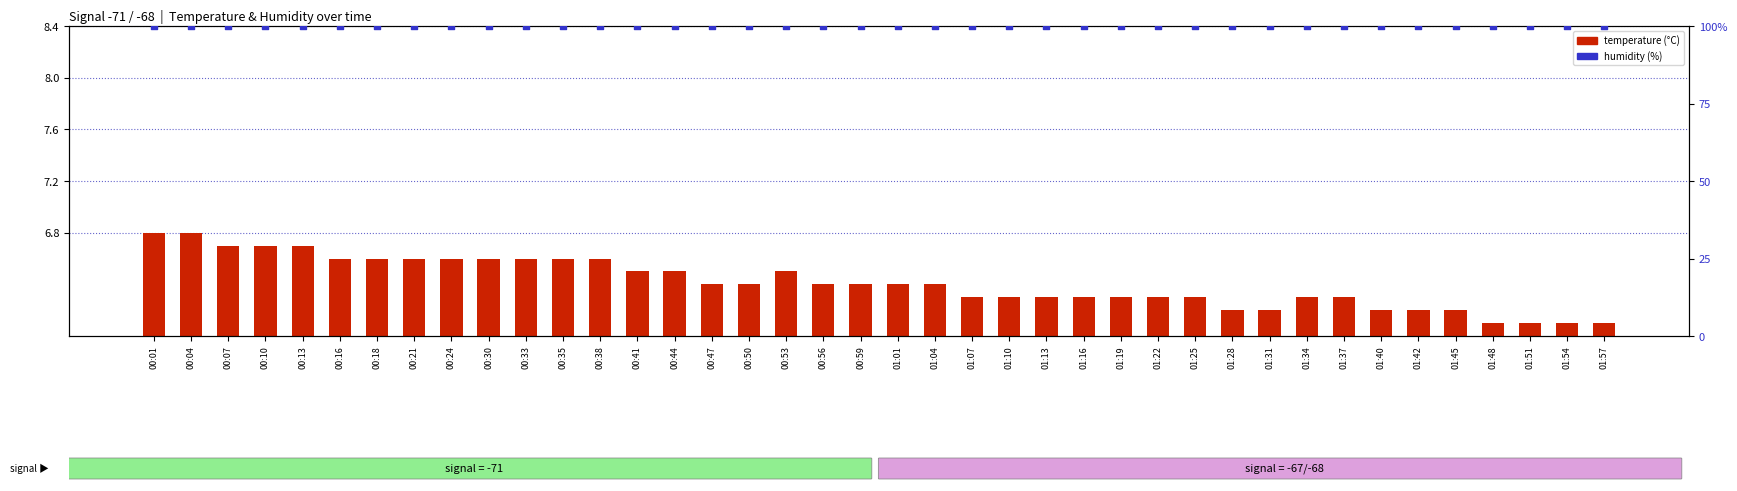

Which series has the largest total across all categories?

humidity